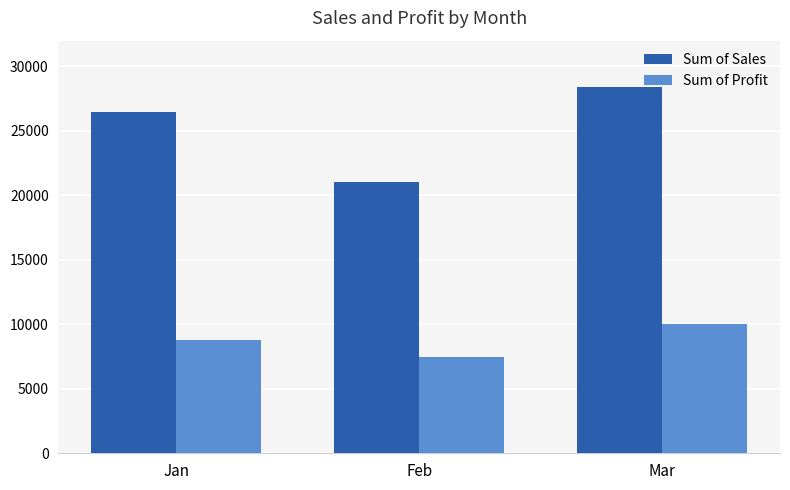

What is the value of the Sum of Profit bar at the 2nd from the left?

7479